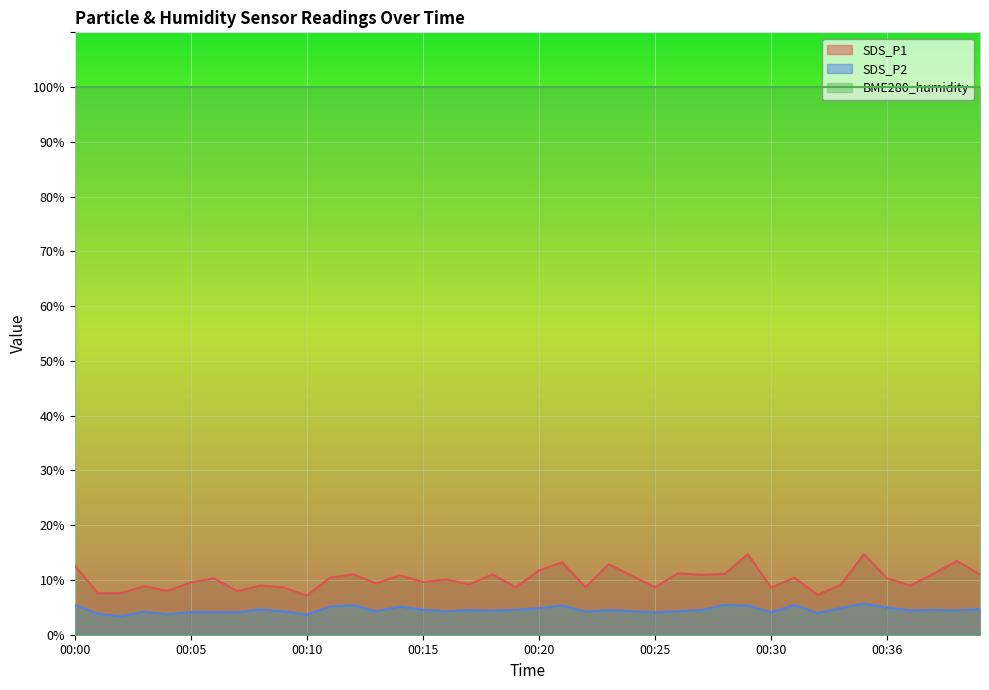

How many categories are shown in the chart?

40